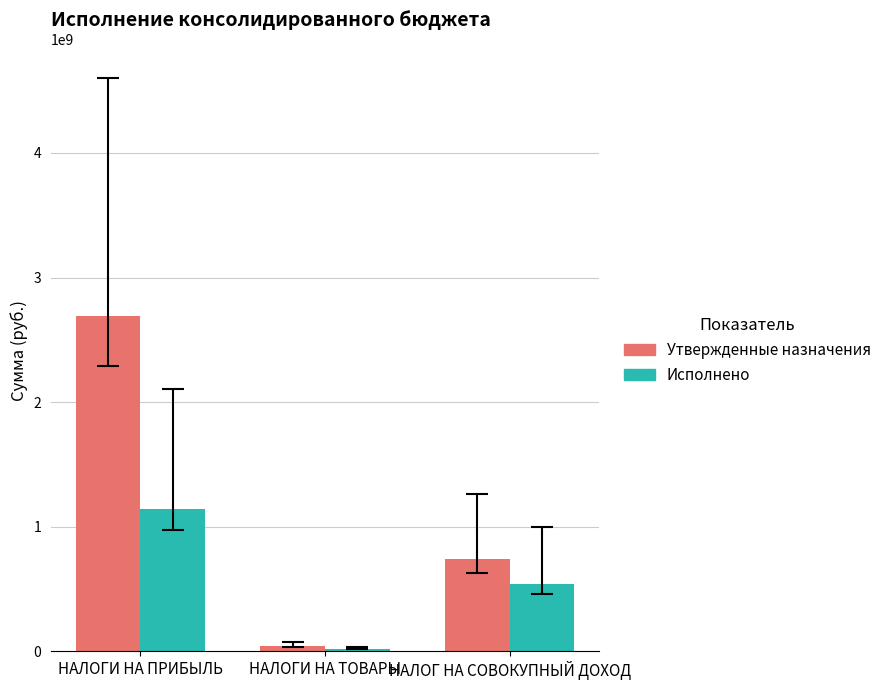

Rank the categories by Утвержденные назначения value from highest to lowest.

НАЛОГИ НА ПРИБЫЛЬ, НАЛОГ НА СОВОКУПНЫЙ ДОХОД, НАЛОГИ НА ТОВАРЫ